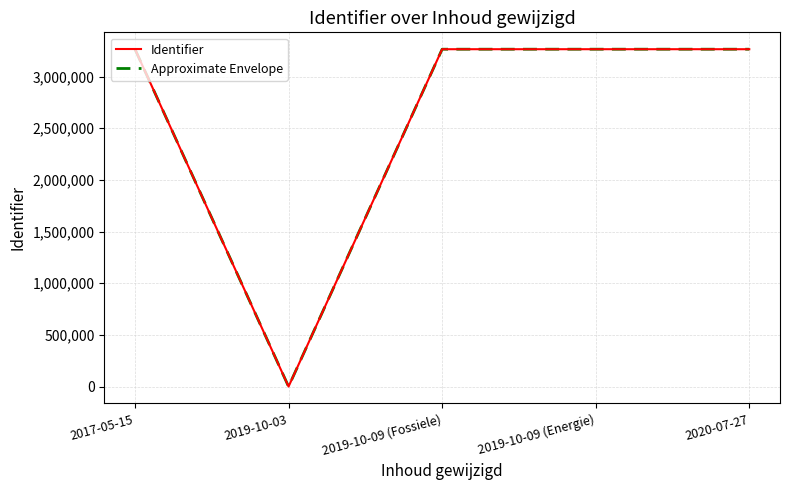

Does the chart have visible grid lines?

Yes